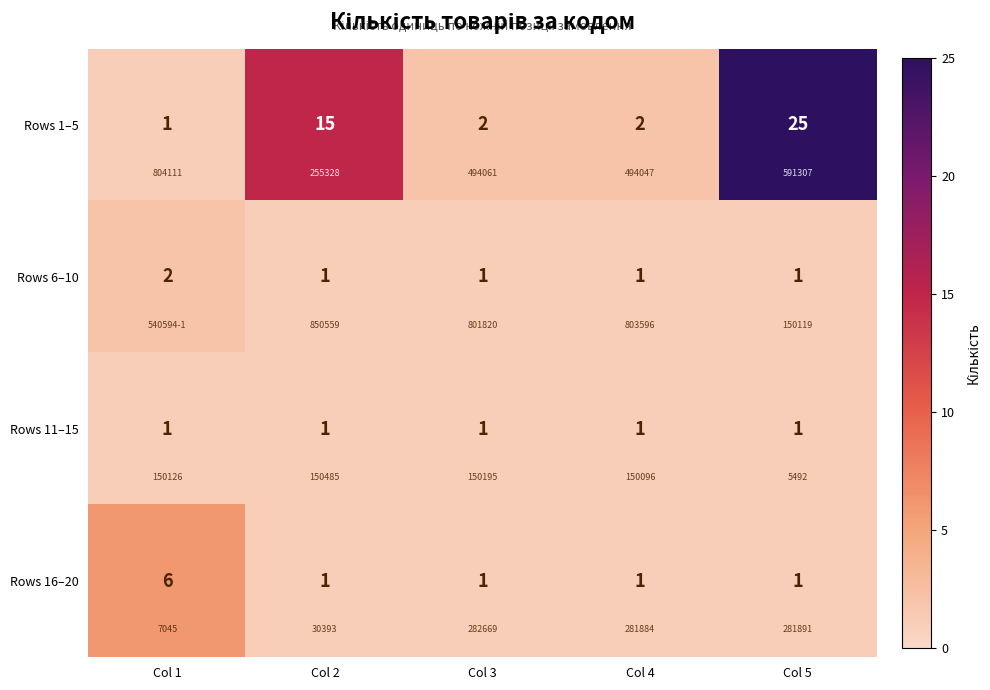

Which series has the widest spread of values?

Rows 1–5